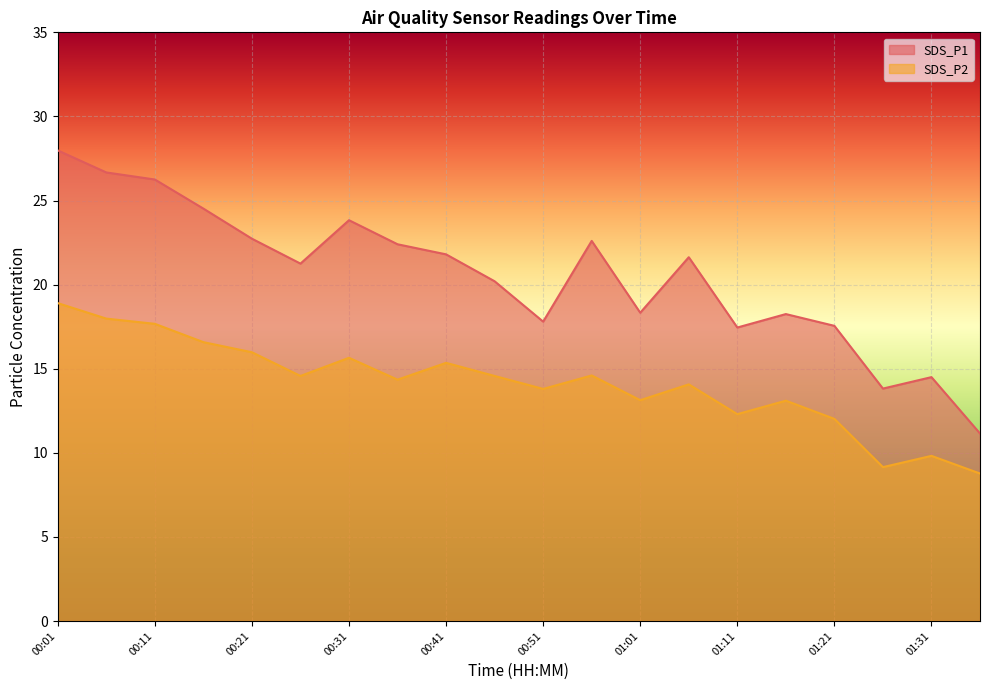

Where does the SDS_P1 series first go above 21?

00:01